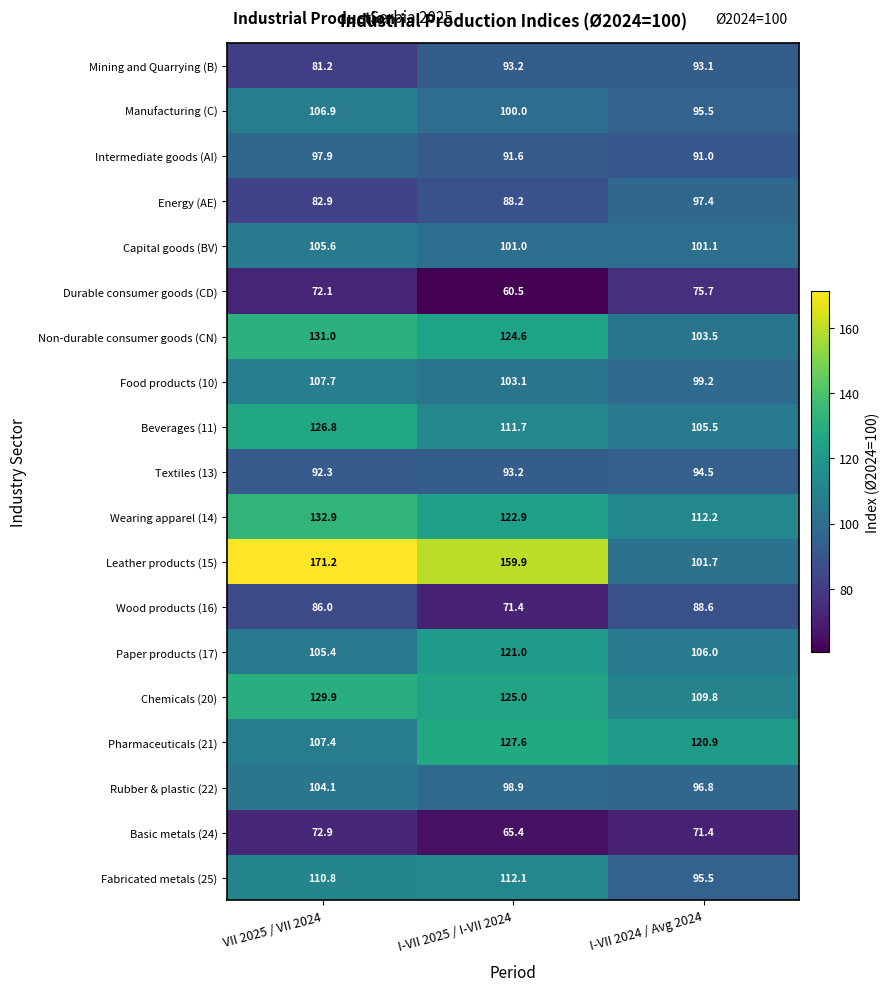

The value of Durable consumer goods (CD) at I-VII 2024 / Avg 2024 is 49.1. True or false?

False